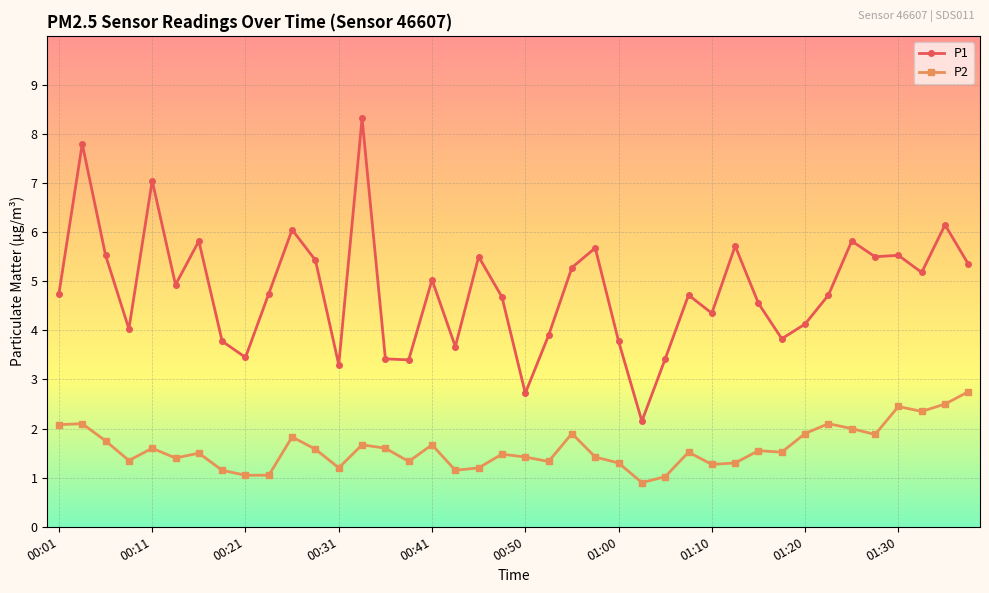

What is the smallest value displayed?

0.9